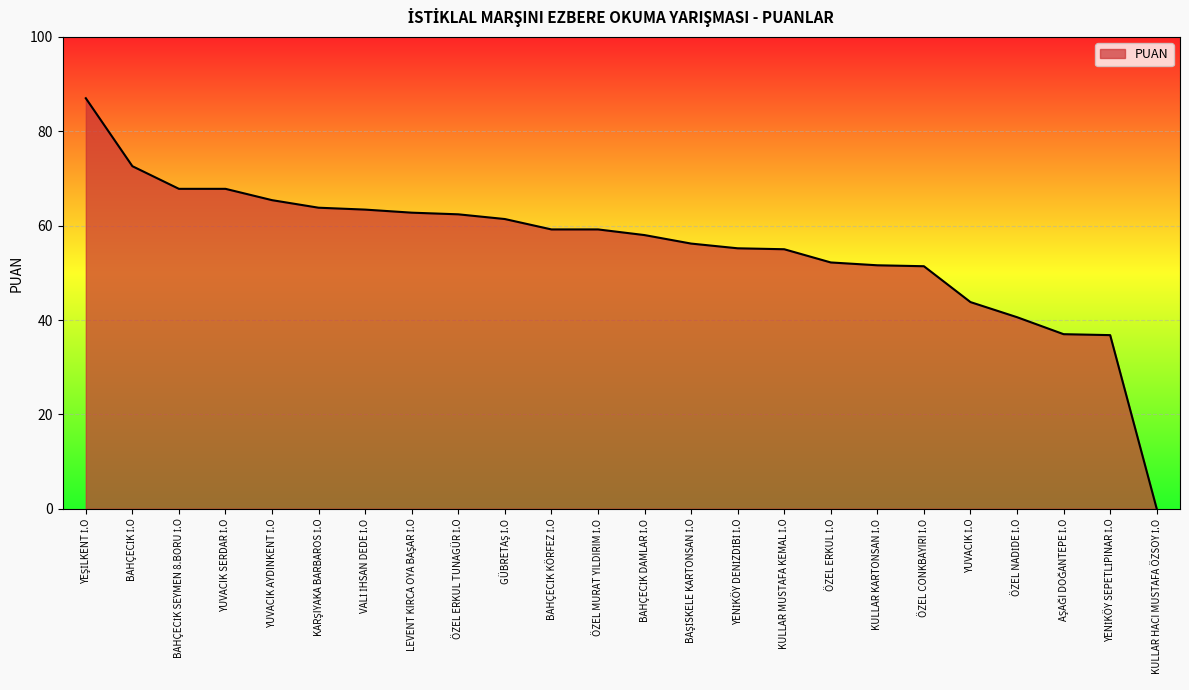

What is the maximum value shown in the chart?

87.0